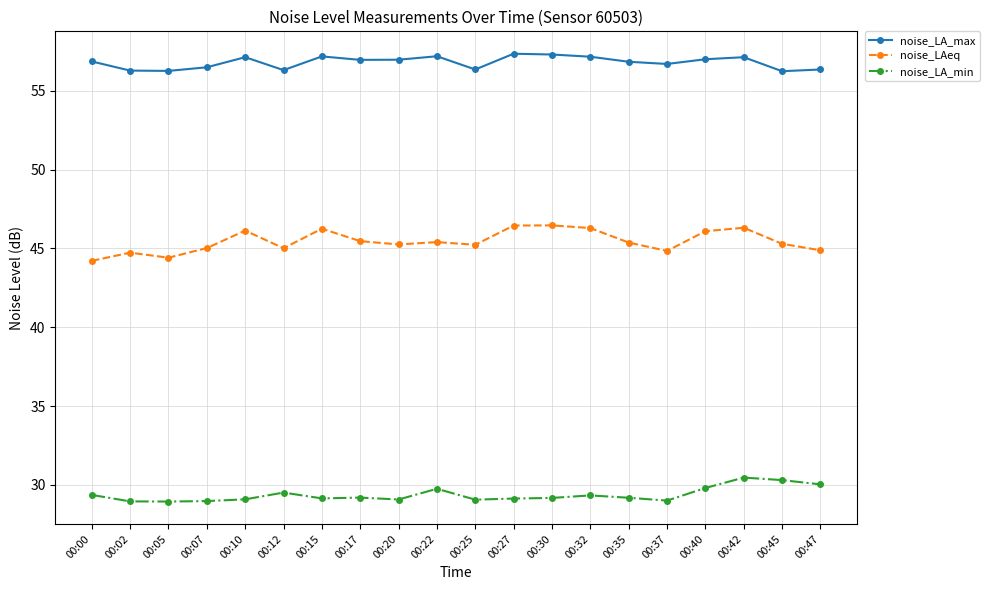

What is the sum of the noise_LA_max values at 00:10 and 00:00?

114.0